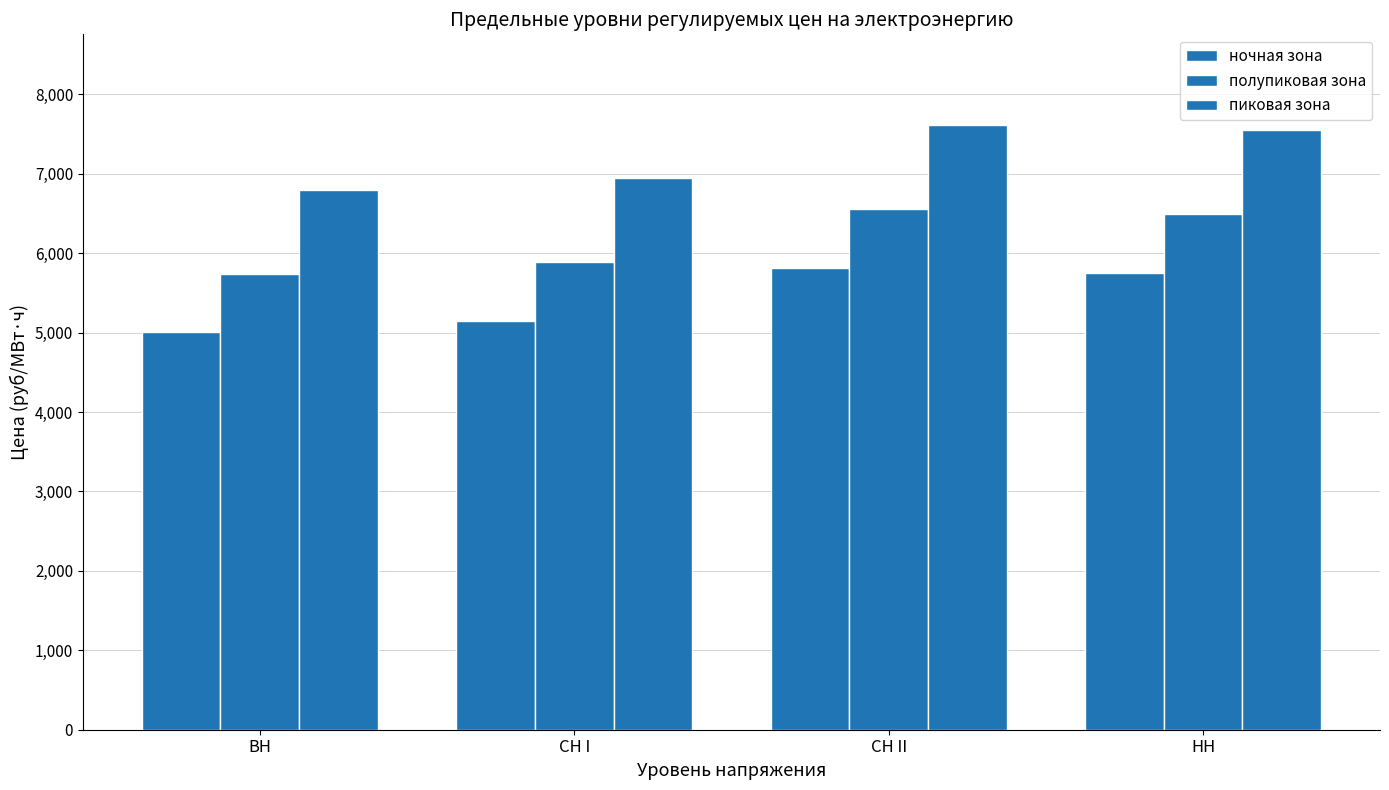

Reading left to right, transcribe all the data shown in this chart.

ночная зона: ВН=5002.2	СН I=5151.3	СН II=5816.4	НН=5757.0
полупиковая зона: ВН=5741.1	СН I=5890.1	СН II=6555.2	НН=6495.9
пиковая зона: ВН=6799.8	СН I=6948.9	СН II=7614.0	НН=7554.6